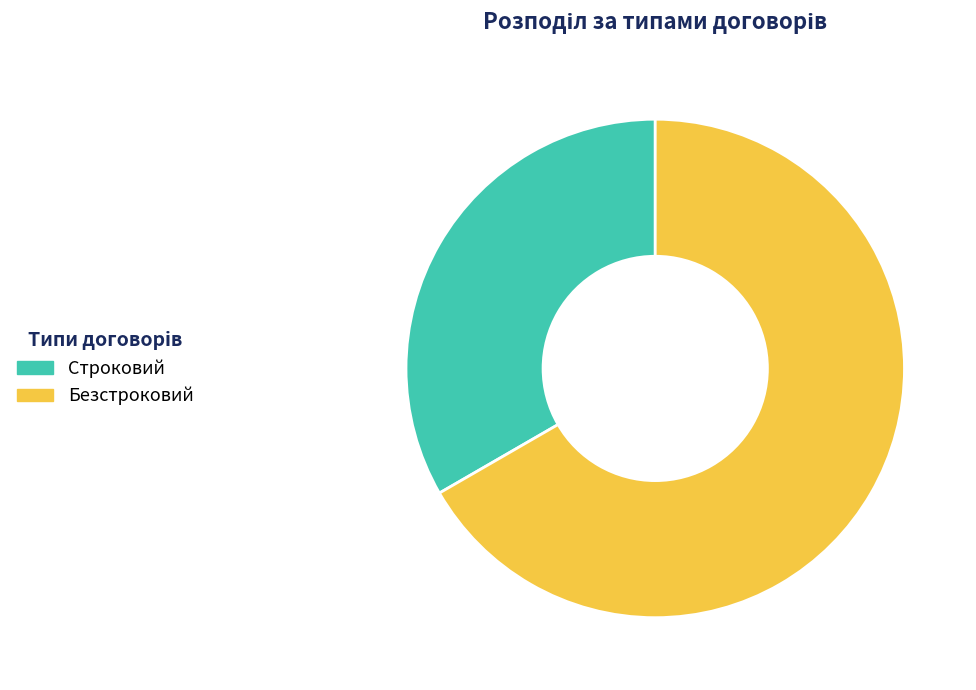

How many slices are in this pie chart?

2